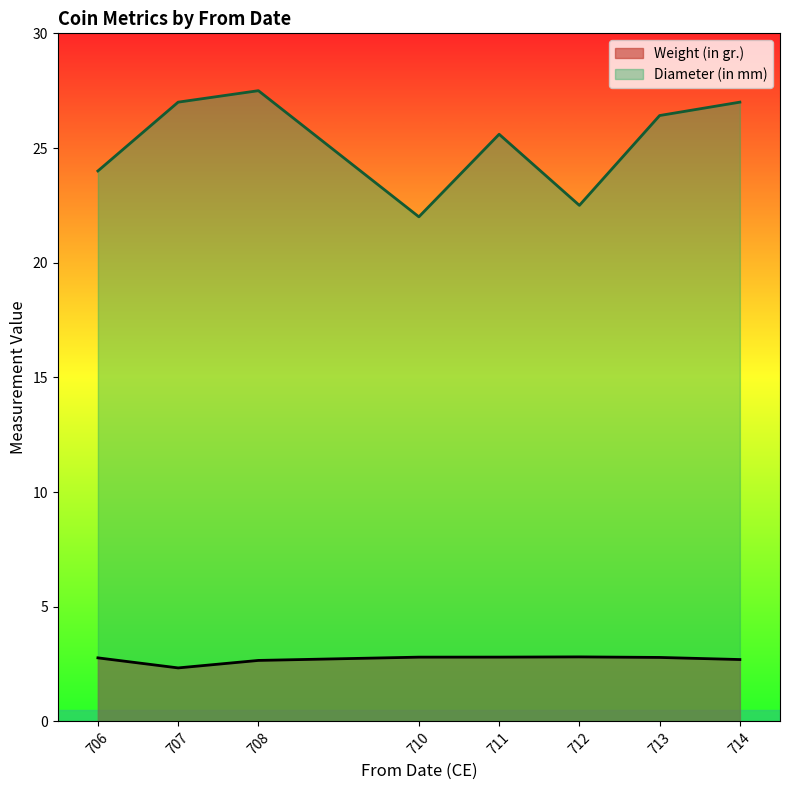

Does the chart display data point markers on the line(s)?

No